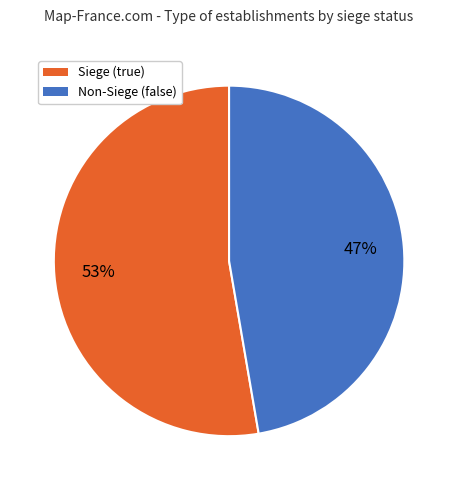

Is there a majority slice in this chart?

Yes